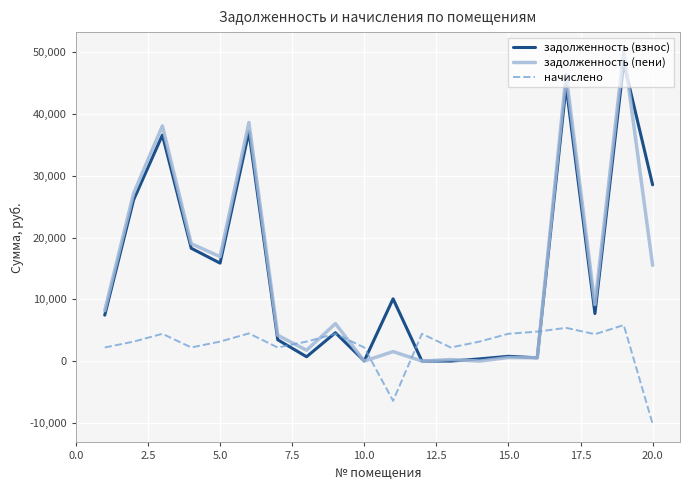

Which series has the widest spread of values?

задолженность (пени)